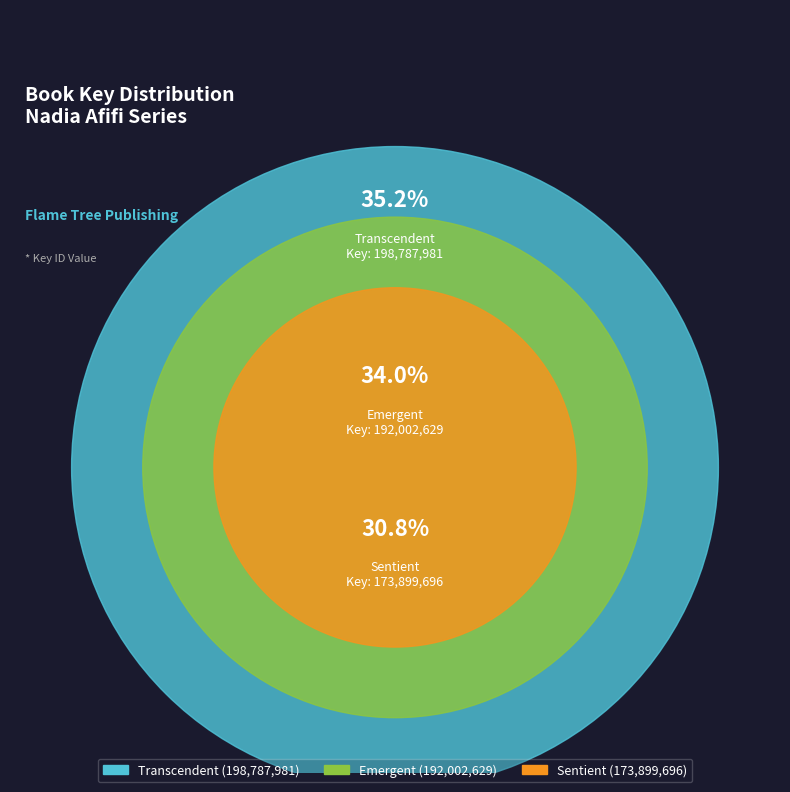

How many slices are in this pie chart?

3